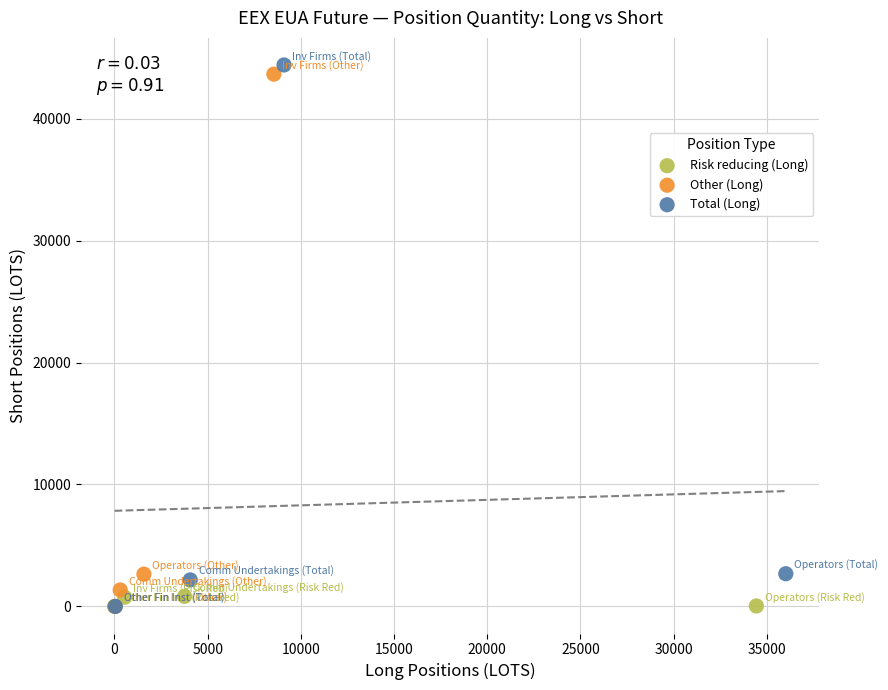

Which series has the largest Y range (max minus min)?

Total (Long)